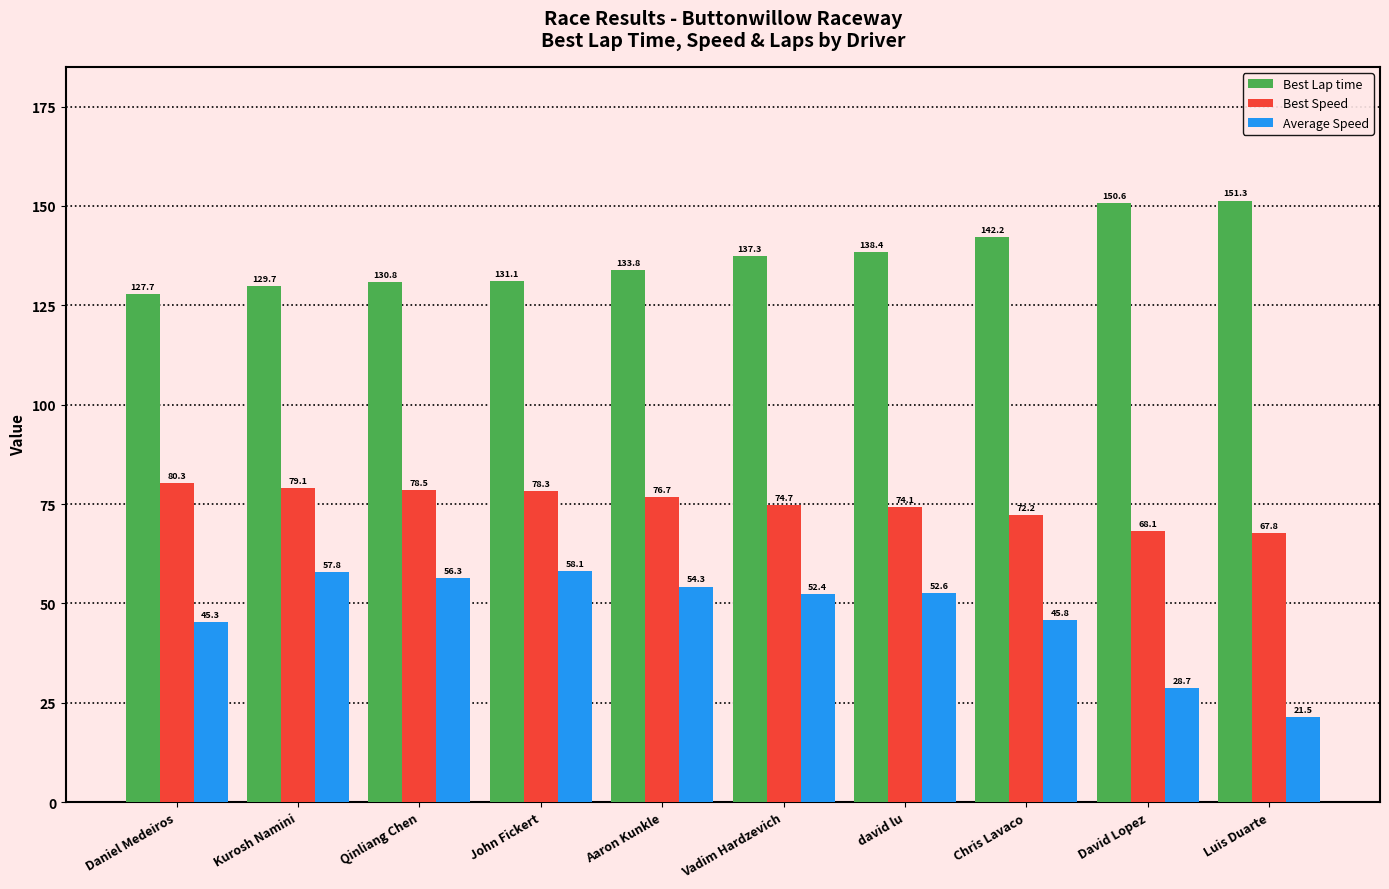

Which series has the largest total across all categories?

Best Lap time